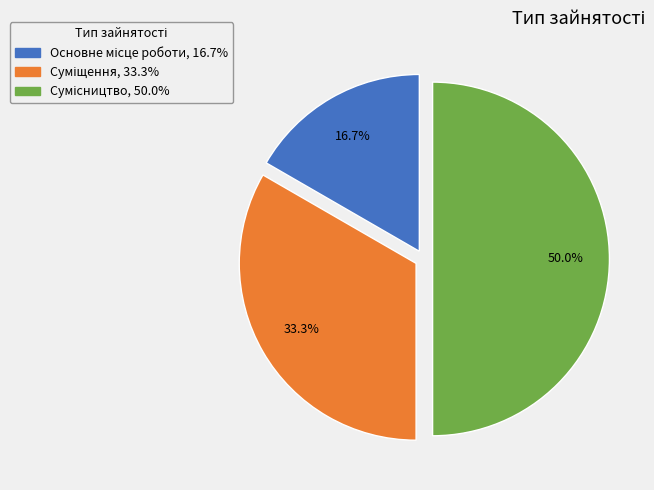

Does Основне місце роботи account for over 50% of the chart?

No